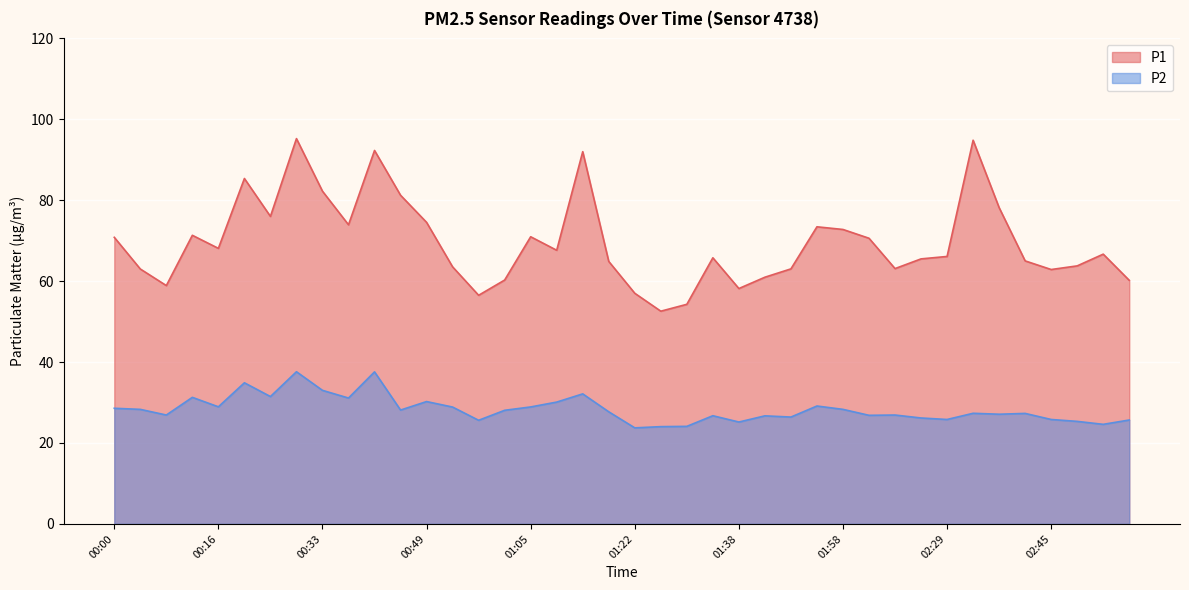

Where is P2 nearest to the value 30?

01:09